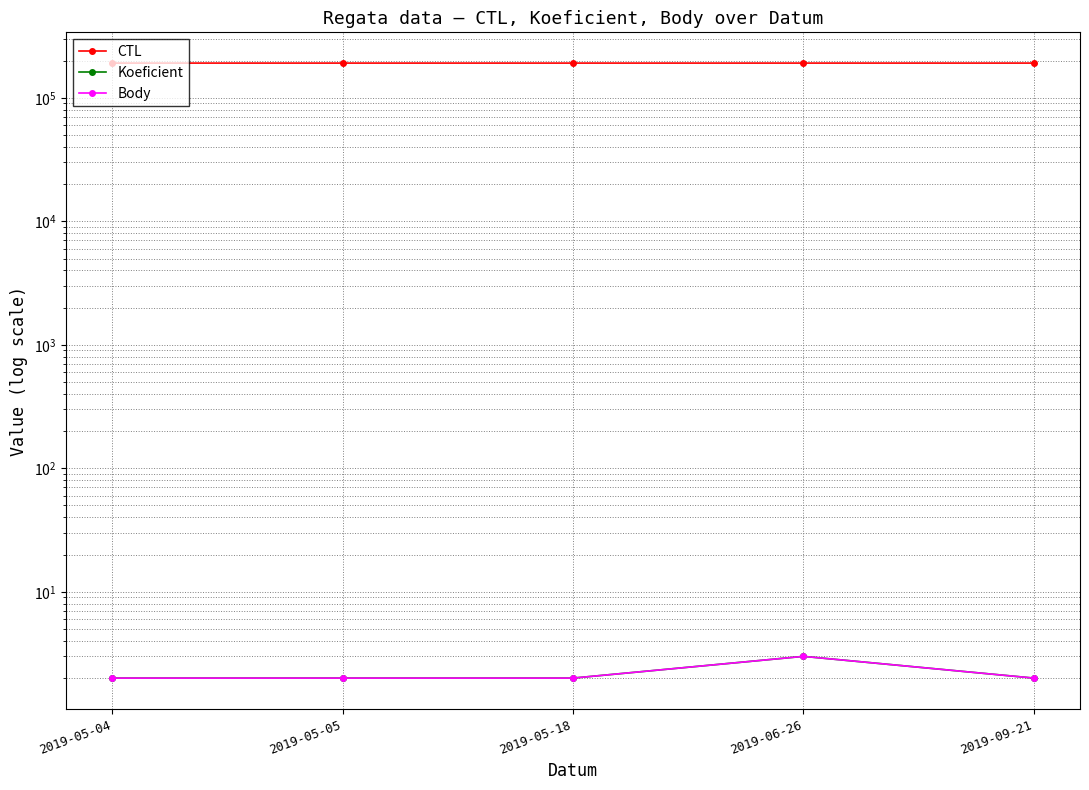

What is the minimum value for CTL?

191204